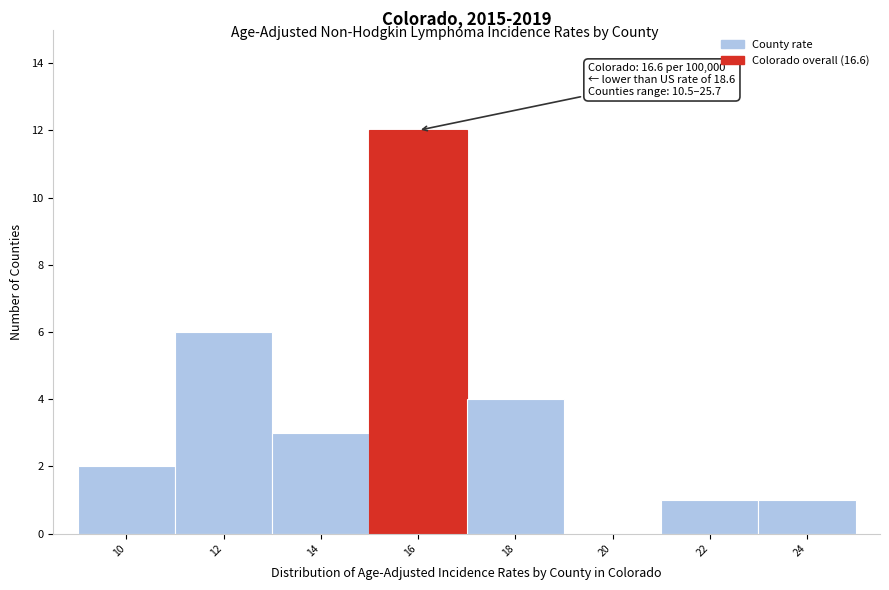

Reading right to left, transcribe all the data shown in this chart.

24=1	22=1	20=0	18=4	16=12	14=3	12=6	10=2